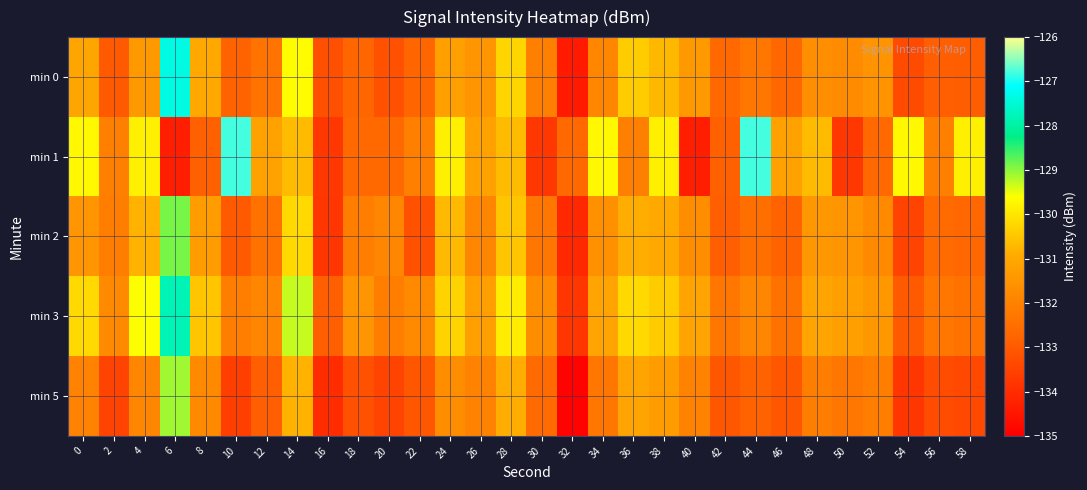

List the series in order of their peak value, lowest first.

min 5, min 2, min 3, min 0, min 1